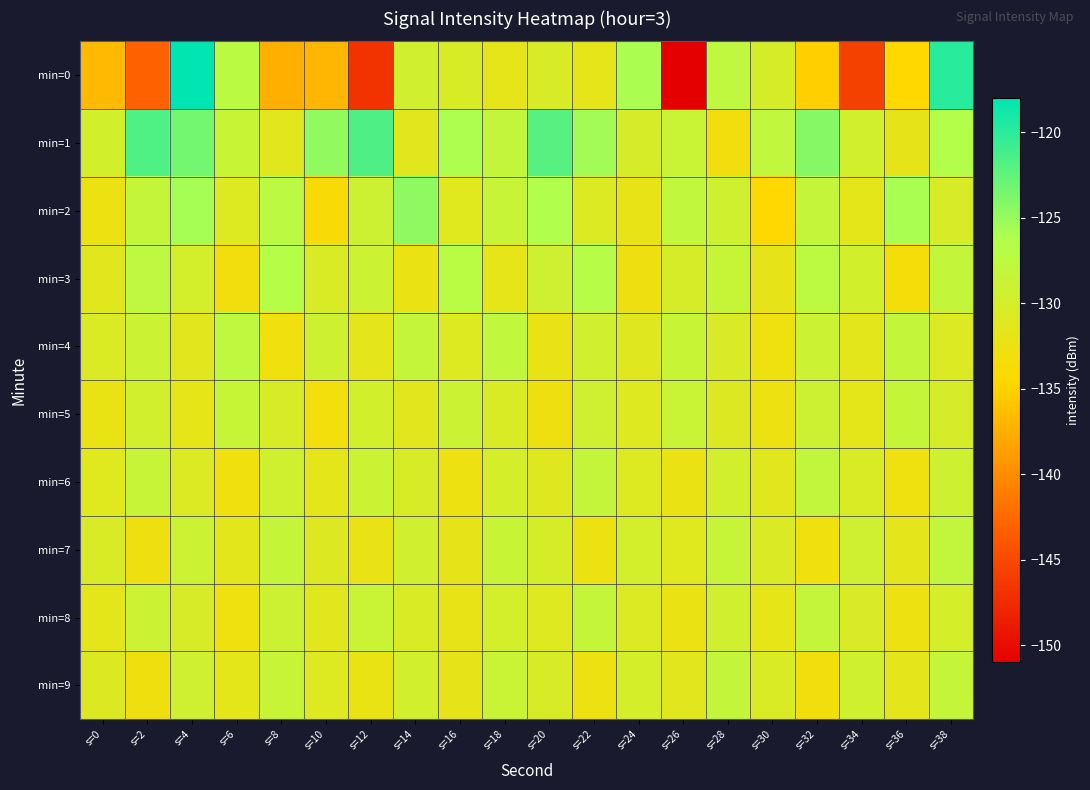

Reading right to left, transcribe all the data shown in this chart.

min=0: s=38=-119.9	s=36=-134.5	s=34=-145.7	s=32=-135.2	s=30=-130.0	s=28=-127.6	s=26=-151.0	s=24=-125.9	s=22=-131.7	s=20=-130.3	s=18=-131.8	s=16=-130.3	s=14=-129.5	s=12=-146.8	s=10=-137.0	s=8=-137.4	s=6=-127.2	s=4=-118.0	s=2=-143.0	s=0=-136.7
min=1: s=38=-126.4	s=36=-131.9	s=34=-129.6	s=32=-124.3	s=30=-127.8	s=28=-133.2	s=26=-128.7	s=24=-130.1	s=22=-125.5	s=20=-122.0	s=18=-128.1	s=16=-126.0	s=14=-131.3	s=12=-121.6	s=10=-124.7	s=8=-131.4	s=6=-128.6	s=4=-123.4	s=2=-121.7	s=0=-129.7
min=2: s=38=-130.3	s=36=-125.9	s=34=-131.6	s=32=-128.2	s=30=-134.5	s=28=-129.4	s=26=-127.9	s=24=-132.1	s=22=-130.7	s=20=-126.3	s=18=-128.5	s=16=-131.2	s=14=-124.6	s=12=-129.1	s=10=-133.8	s=8=-127.4	s=6=-130.9	s=4=-125.7	s=2=-128.3	s=0=-132.5
min=3: s=38=-128.1	s=36=-133.5	s=34=-129.7	s=32=-127.3	s=30=-131.9	s=28=-128.4	s=26=-130.1	s=24=-132.7	s=22=-126.8	s=20=-129.3	s=18=-131.8	s=16=-127.1	s=14=-132.4	s=12=-128.9	s=10=-130.5	s=8=-126.7	s=6=-133.2	s=4=-129.8	s=2=-127.6	s=0=-131.4
min=4: s=38=-130.7	s=36=-128.1	s=34=-131.5	s=32=-129.0	s=30=-132.8	s=28=-130.4	s=26=-128.6	s=24=-131.1	s=22=-129.5	s=20=-132.2	s=18=-127.8	s=16=-130.9	s=14=-128.3	s=12=-131.7	s=10=-129.2	s=8=-132.9	s=6=-127.5	s=4=-131.3	s=2=-128.8	s=0=-130.6
min=5: s=38=-130.0	s=36=-128.3	s=34=-131.6	s=32=-129.1	s=30=-132.5	s=28=-130.8	s=26=-128.7	s=24=-131.0	s=22=-129.3	s=20=-132.7	s=18=-130.5	s=16=-128.9	s=14=-131.4	s=12=-129.7	s=10=-133.1	s=8=-130.2	s=6=-128.4	s=4=-131.8	s=2=-129.6	s=0=-132.3
min=6: s=38=-129.2	s=36=-132.8	s=34=-130.5	s=32=-128.0	s=30=-131.3	s=28=-129.6	s=26=-132.4	s=24=-130.9	s=22=-128.2	s=20=-131.1	s=18=-129.9	s=16=-132.6	s=14=-130.3	s=12=-128.8	s=10=-131.6	s=8=-129.4	s=6=-132.9	s=4=-130.7	s=2=-128.5	s=0=-131.2
min=7: s=38=-128.0	s=36=-131.7	s=34=-129.3	s=32=-132.9	s=30=-130.6	s=28=-128.4	s=26=-131.2	s=24=-129.8	s=22=-132.5	s=20=-130.1	s=18=-128.6	s=16=-131.9	s=14=-129.5	s=12=-132.2	s=10=-130.8	s=8=-128.3	s=6=-131.5	s=4=-129.0	s=2=-132.7	s=0=-130.4
min=8: s=38=-129.9	s=36=-132.6	s=34=-130.4	s=32=-128.2	s=30=-131.8	s=28=-129.5	s=26=-132.4	s=24=-130.7	s=22=-128.3	s=20=-131.0	s=18=-129.8	s=16=-132.1	s=14=-130.5	s=12=-128.7	s=10=-131.4	s=8=-129.1	s=6=-132.8	s=4=-130.2	s=2=-128.9	s=0=-131.6
min=9: s=38=-128.3	s=36=-131.7	s=34=-129.4	s=32=-133.2	s=30=-130.5	s=28=-128.1	s=26=-131.3	s=24=-129.9	s=22=-132.6	s=20=-130.2	s=18=-128.7	s=16=-131.9	s=14=-129.6	s=12=-132.3	s=10=-130.9	s=8=-128.5	s=6=-131.6	s=4=-129.3	s=2=-133.0	s=0=-130.8